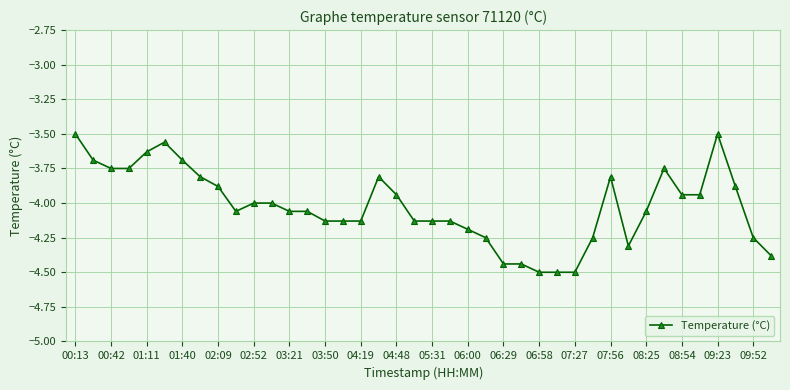

What is the greatest value displayed?

-3.5